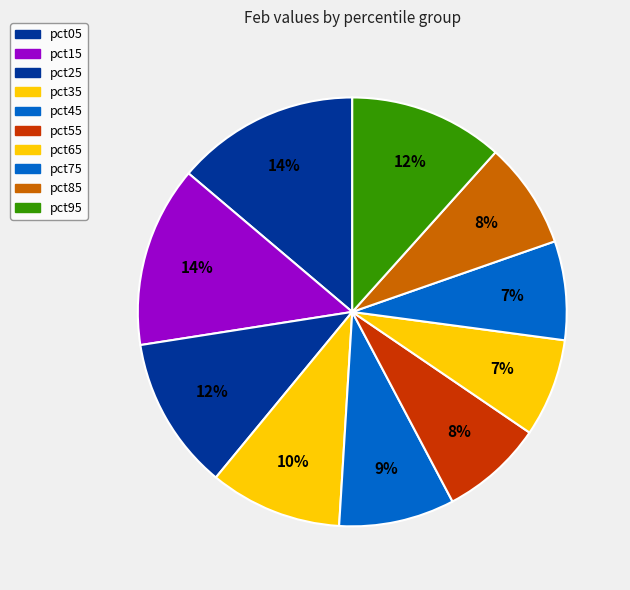

What is the change in value from pct35 to pct85?

-0.1